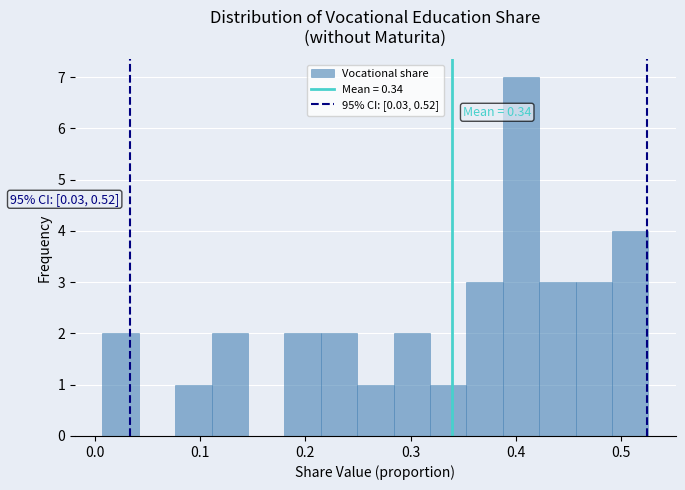

Around what value on the x-axis is the tallest bar? Give the approximate position of its centre, as read against the axis.

0.41